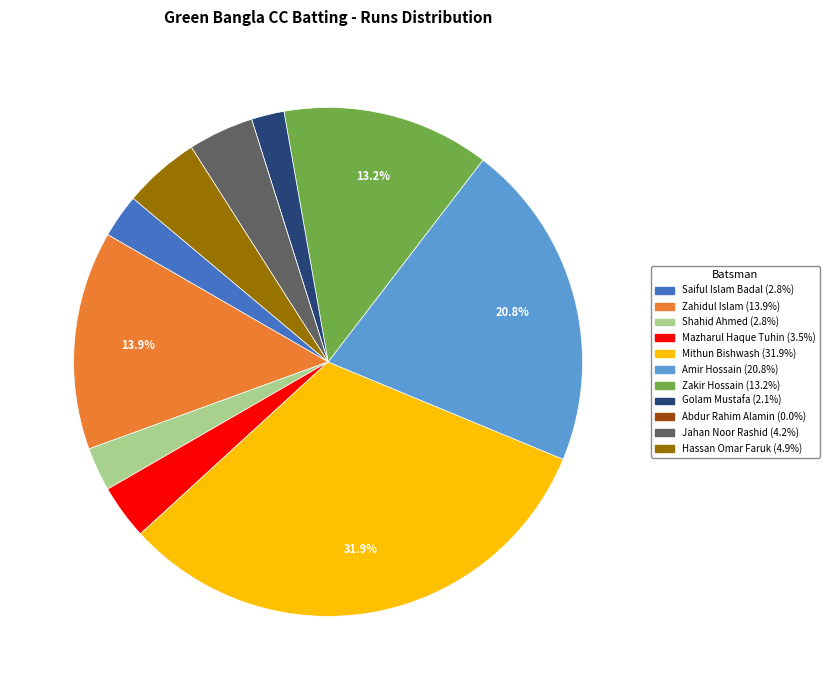

Do Mithun Bishwash (31.9%) and Saiful Islam Badal (2.8%) together represent more than half of the pie?

No